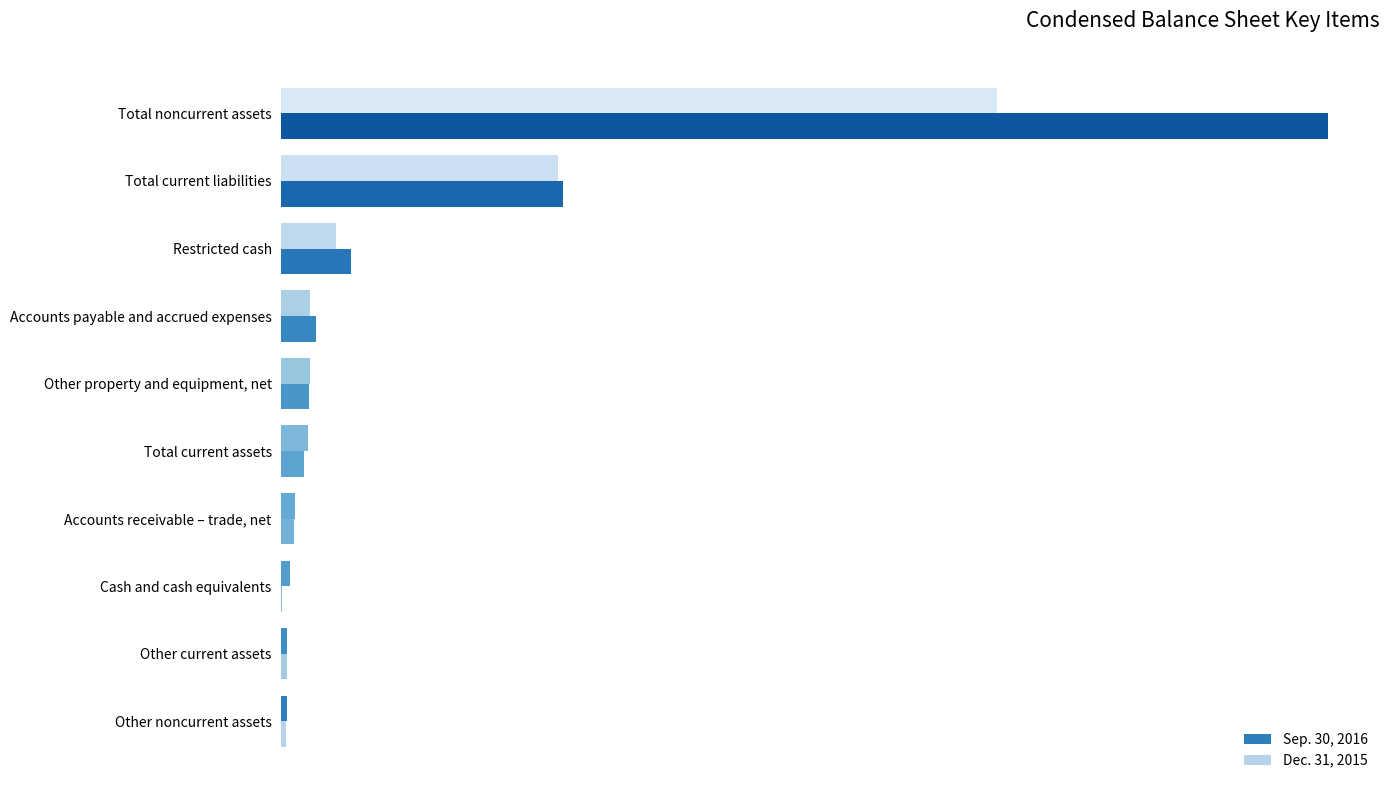

What are all the series names shown in the legend?

Sep. 30, 2016, Dec. 31, 2015